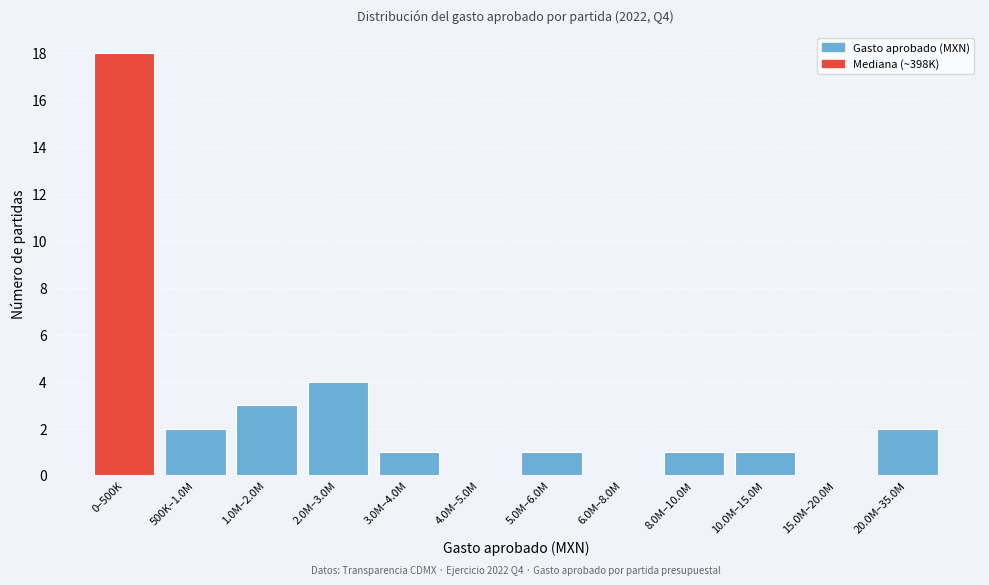

Reading left to right, extract all data points from this chart.

0–500K=18	500K–1.0M=2	1.0M–2.0M=3	2.0M–3.0M=4	3.0M–4.0M=1	4.0M–5.0M=0	5.0M–6.0M=1	6.0M–8.0M=0	8.0M–10.0M=1	10.0M–15.0M=1	15.0M–20.0M=0	20.0M–35.0M=2